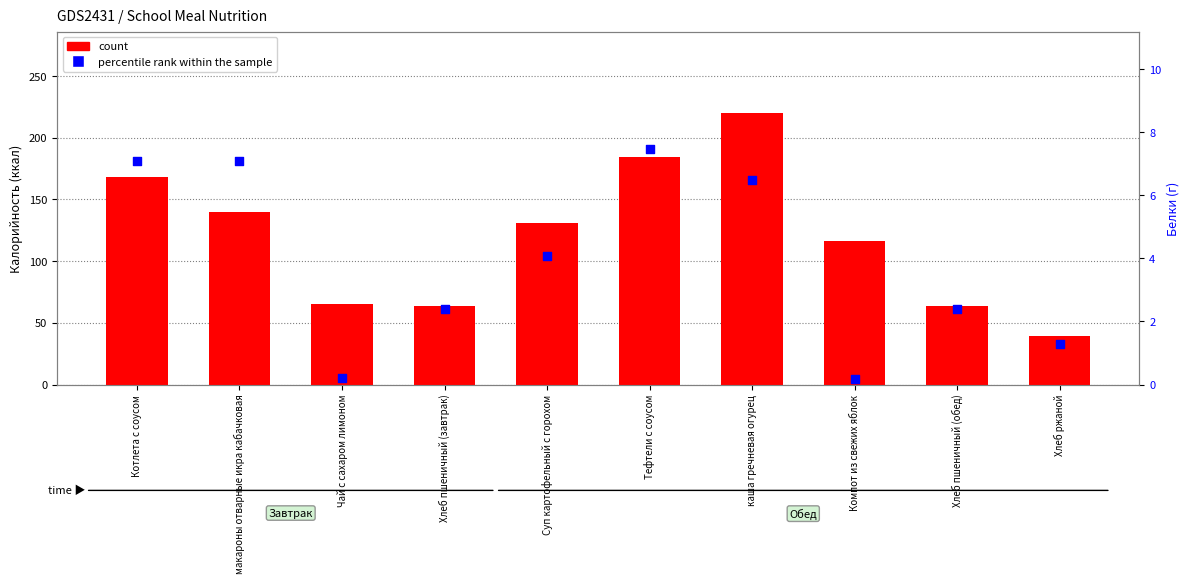

Which series contains the lowest Y value?

percentile rank within the sample